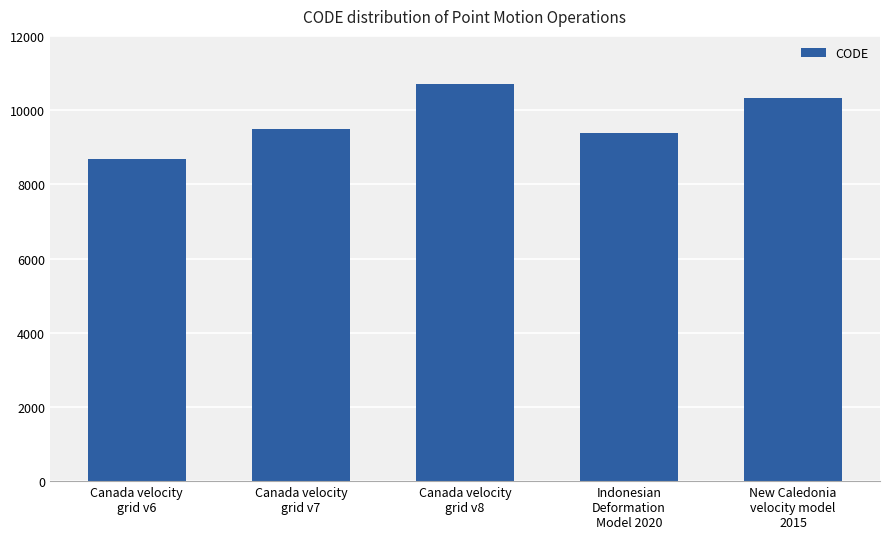

What position from the left is Indonesian
Deformation
Model 2020?

4